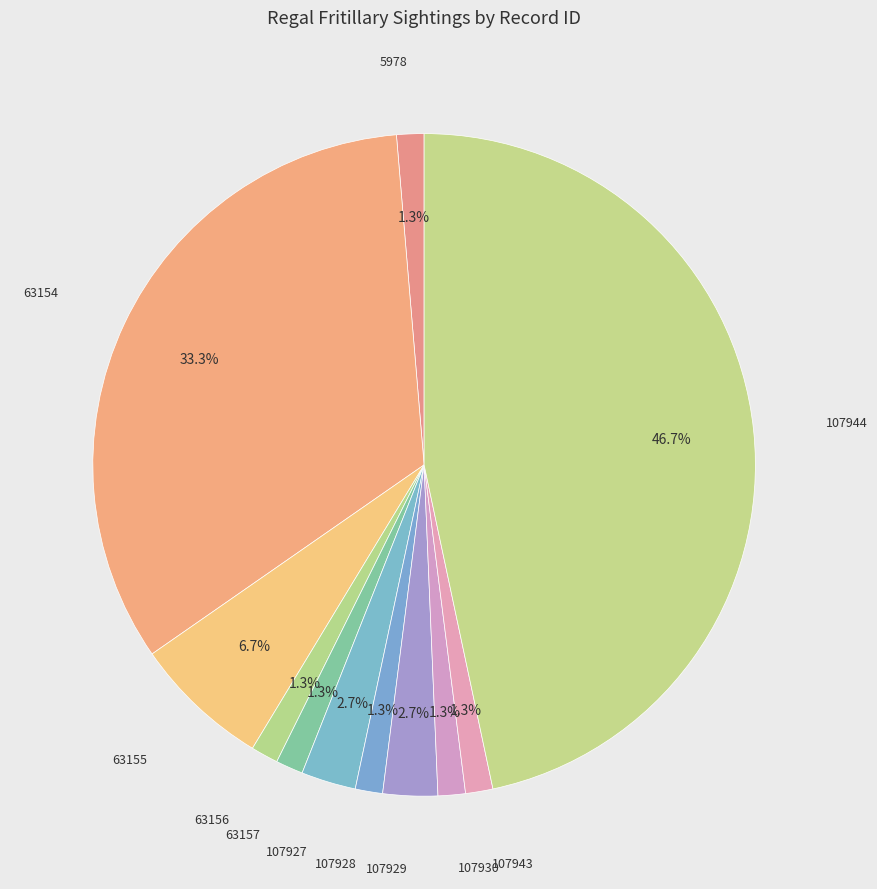

Count the number of slices in the pie.

11